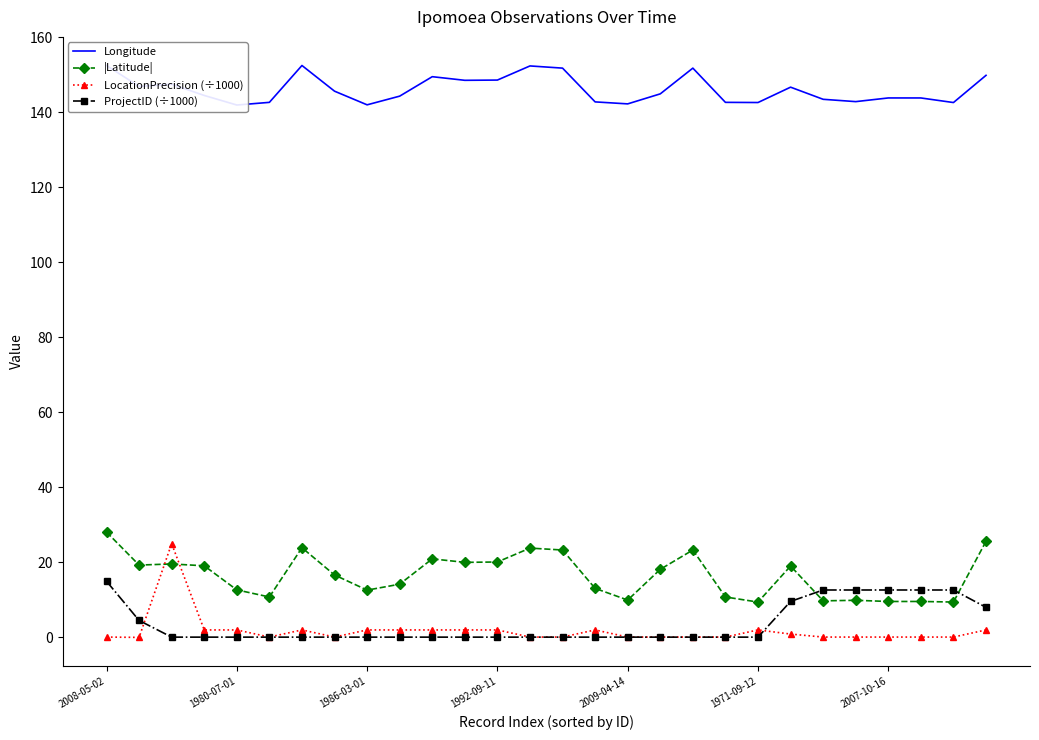

What is the total value across all series at 2008-05-02?

195.6